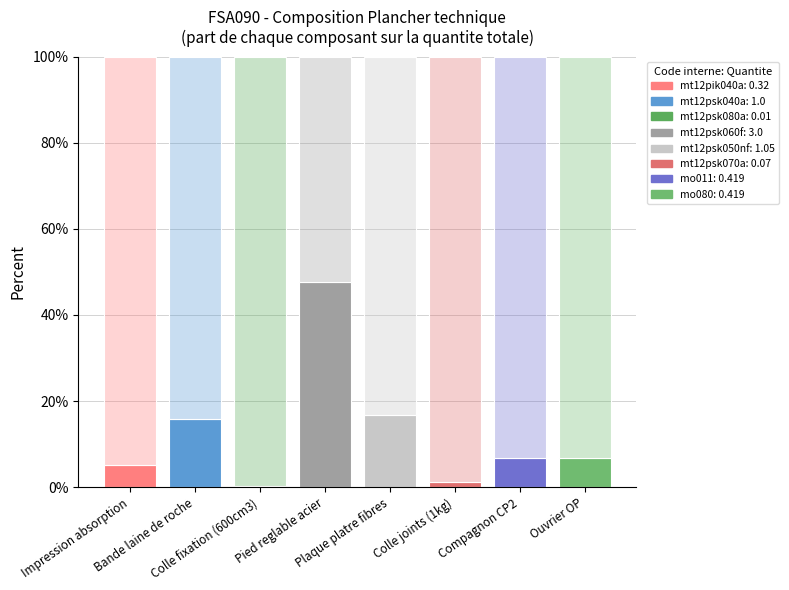

Count the number of categories in the chart.

8